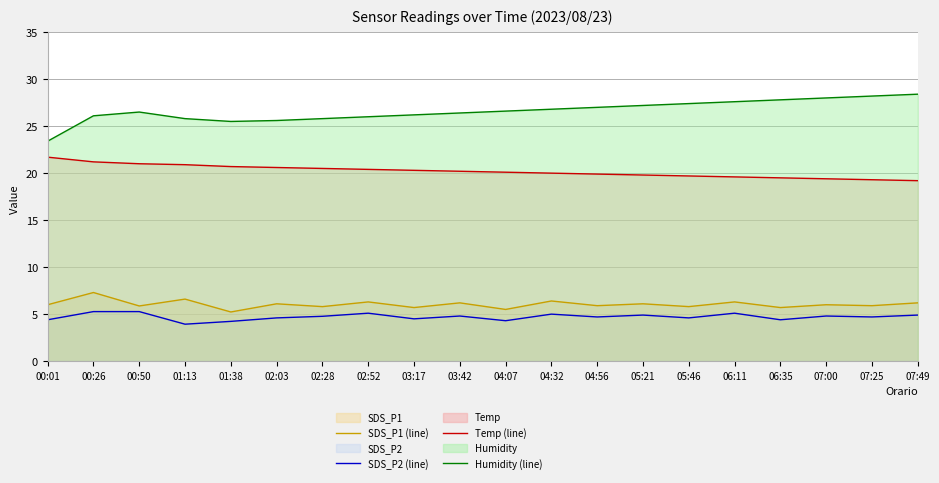

At 00:26, list the series in order from largest to smallest.

Humidity (line), Temp (line), SDS_P1 (line), SDS_P2 (line)